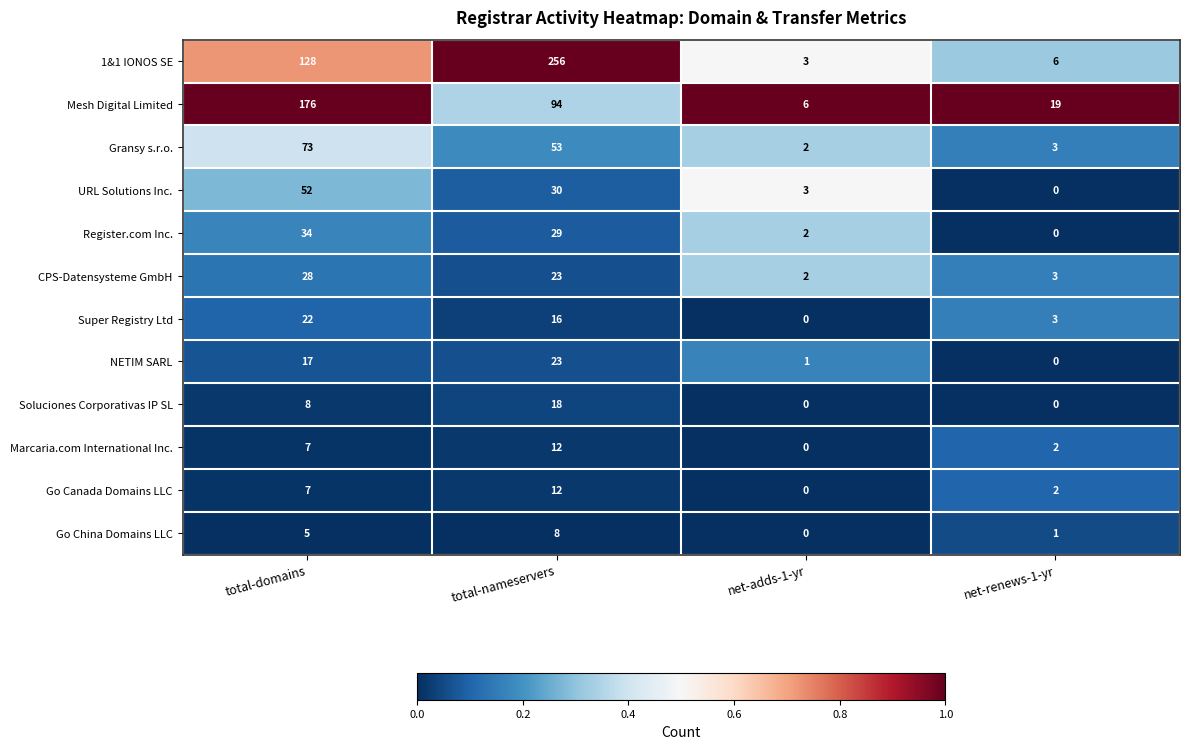

What is the difference between the maximum and minimum values in the Gransy s.r.o. series?

71